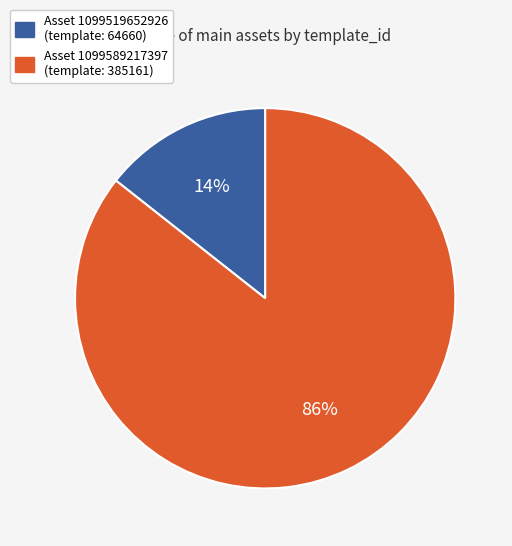

To the nearest percent, what is the average slice percentage?

50%